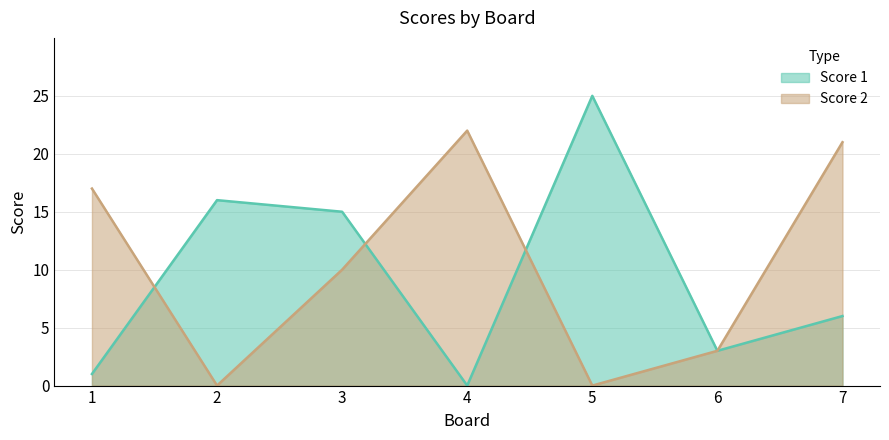

Where is Score 1 nearest to the value 12?

3